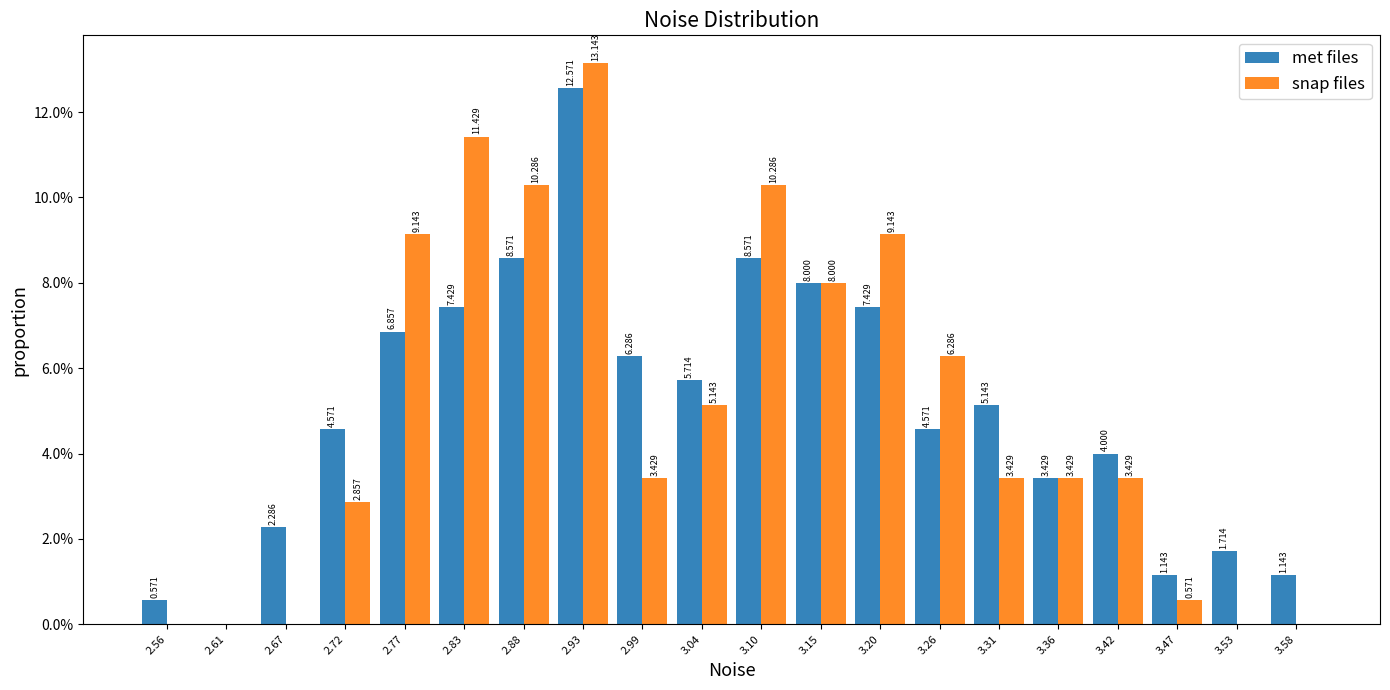

In the snap files series, which range on the x-axis has the tallest bar?

2.91 to 2.96